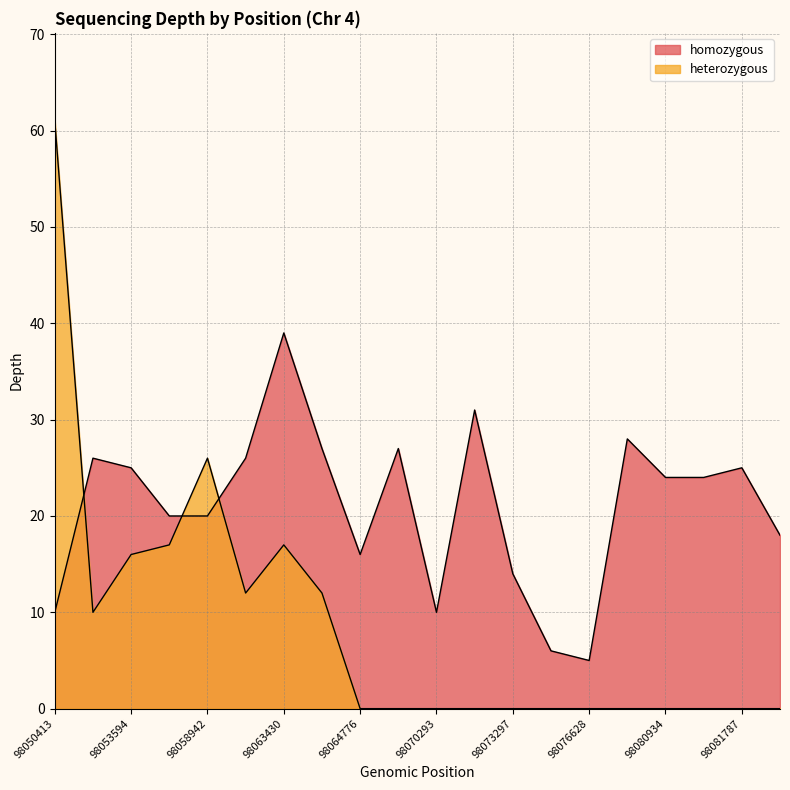

Does the chart display data point markers on the line(s)?

No